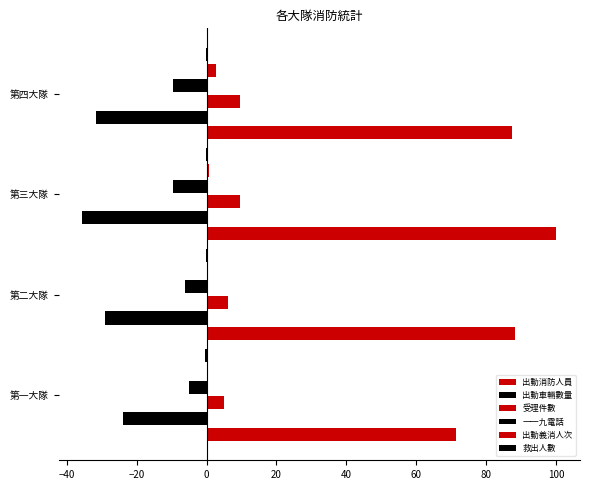

What is the difference between the second highest and minimum values in the 出動義消人次 series?

0.6